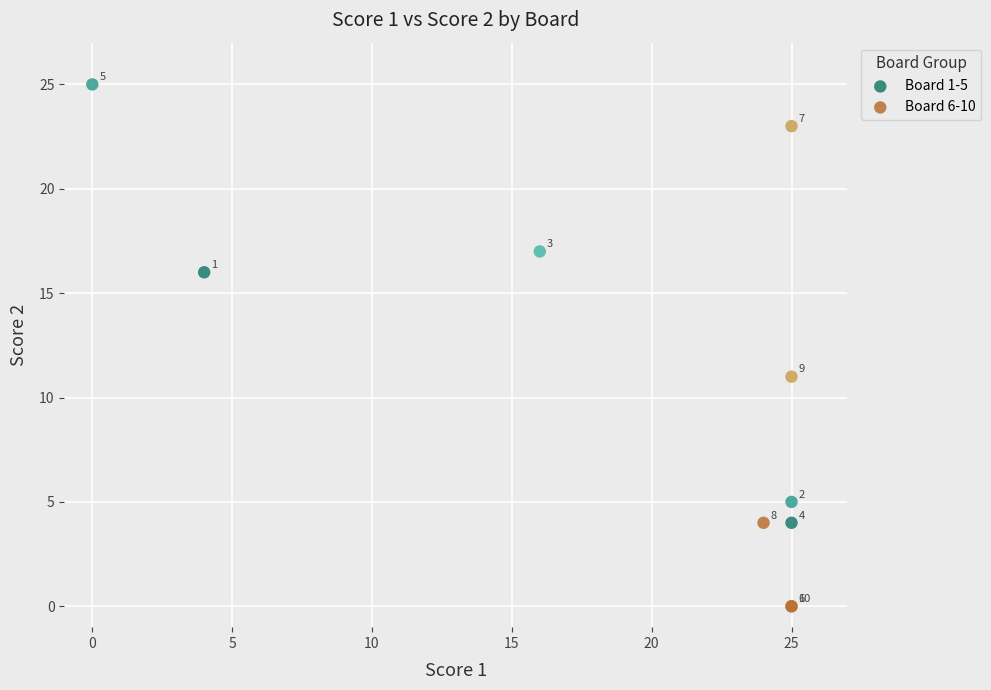

Which series has the widest spread of Y values?

Board 6-10